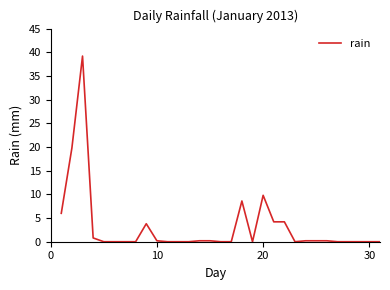

What is the difference between the maximum and minimum values?

39.2